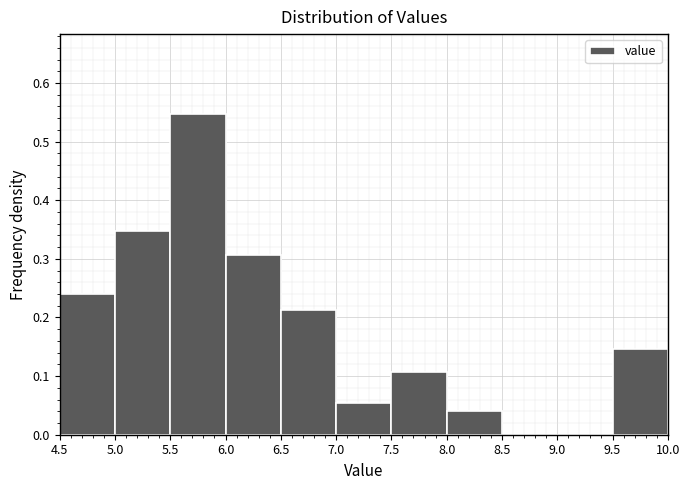

Reading left to right, list every bar in this chart as the range it spans on the x-axis followed by its height. The values are not printed on the chart, so give them approximately, as read against the axis.

4.5 to 5.0: 0.24
5.0 to 5.5: 0.35
5.5 to 6.0: 0.55
6.0 to 6.5: 0.31
6.5 to 7.0: 0.21
7.0 to 7.5: 0.05
7.5 to 8.0: 0.11
8.0 to 8.5: 0.04
8.5 to 9.0: 0
9.0 to 9.5: 0
9.5 to 10.0: 0.15